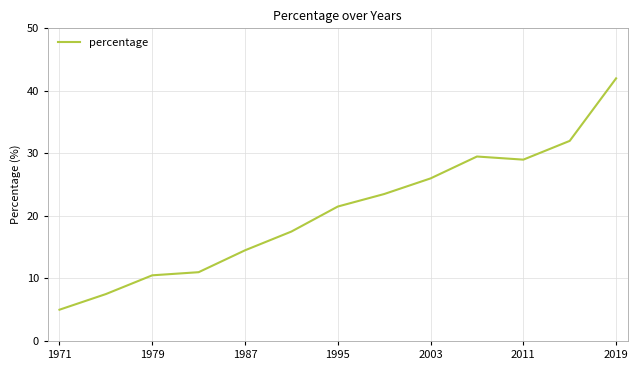

What is the difference between the maximum and minimum values?

37.0